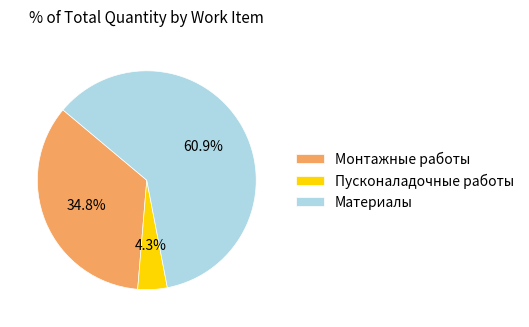

What is the smallest slice in the pie chart?

Пусконаладочные работы